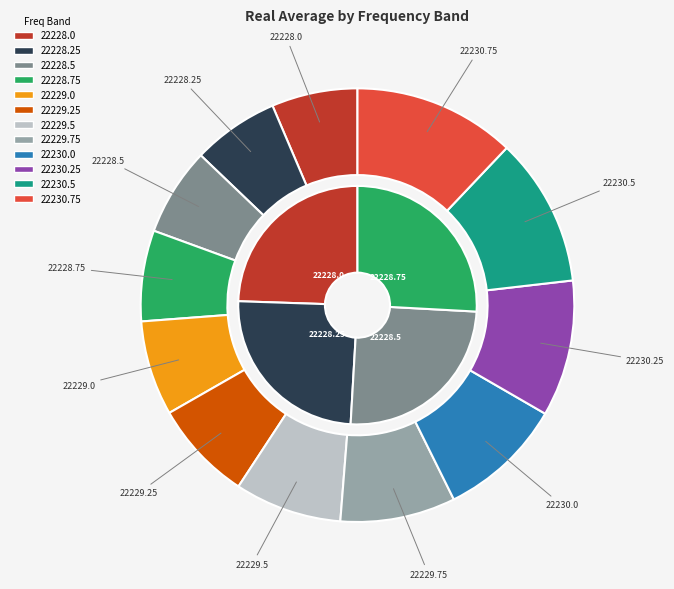

How many segments does this pie chart have?

12